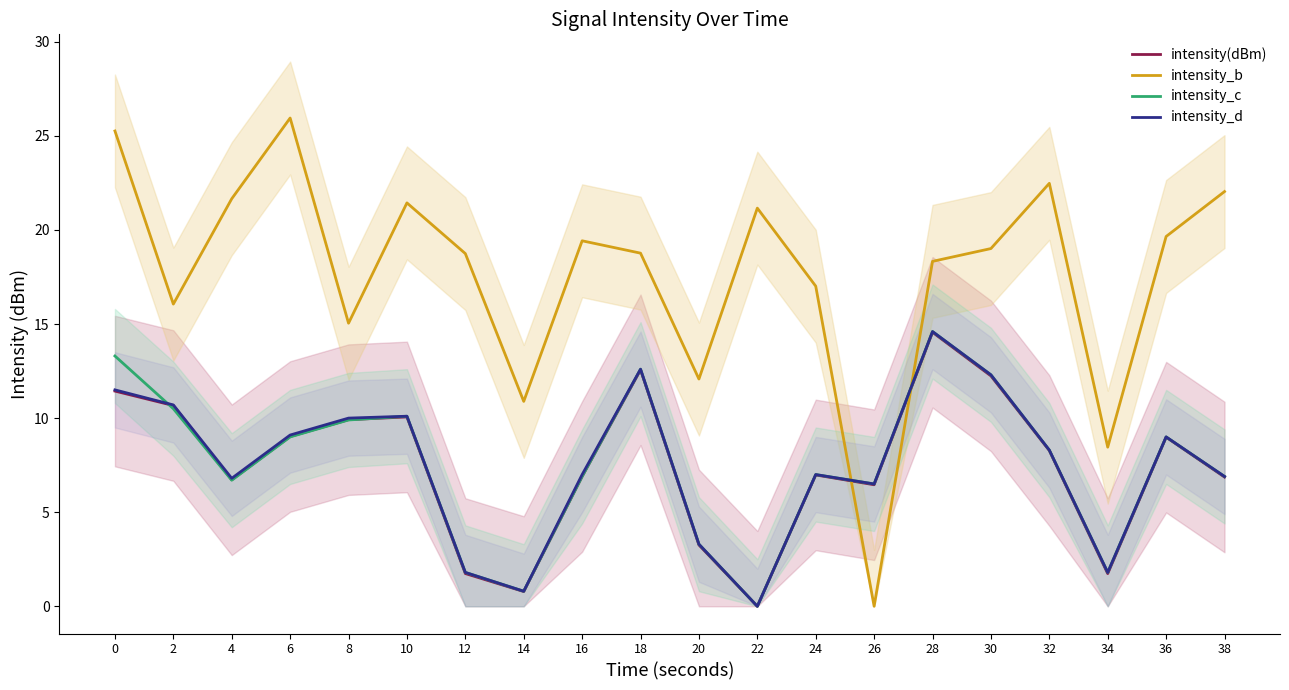

Reading left to right, extract all data points from this chart.

intensity(dBm): 0=11.4	2=10.7	4=6.7	6=9.0	8=9.9	10=10.1	12=1.7	14=0.8	16=6.9	18=12.6	20=3.3	22=0.0	24=7.0	26=6.5	28=14.6	30=12.2	32=8.3	34=1.7	36=9.0	38=6.9
intensity_b: 0=25.3	2=16.1	4=21.7	6=25.9	8=15.0	10=21.4	12=18.7	14=10.9	16=19.4	18=18.8	20=12.1	22=21.2	24=17.0	26=0.0	28=18.3	30=19.0	32=22.5	34=8.5	36=19.7	38=22.0
intensity_c: 0=13.3	2=10.5	4=6.7	6=9.0	8=9.9	10=10.1	12=1.8	14=0.8	16=6.9	18=12.6	20=3.3	22=0.0	24=7.0	26=6.5	28=14.6	30=12.3	32=8.3	34=1.8	36=9.0	38=6.9
intensity_d: 0=11.5	2=10.7	4=6.8	6=9.1	8=10.0	10=10.1	12=1.8	14=0.8	16=7.0	18=12.6	20=3.3	22=0.0	24=7.0	26=6.5	28=14.6	30=12.3	32=8.3	34=1.8	36=9.0	38=6.9